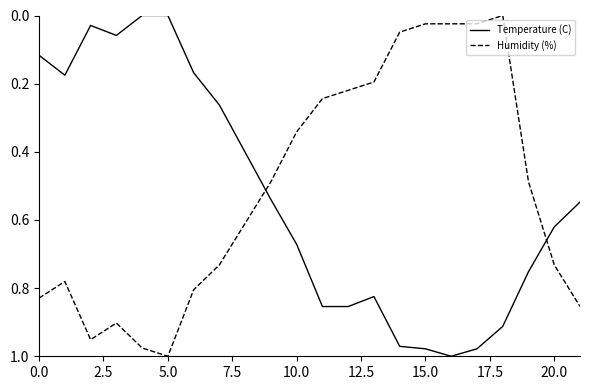

After their last crossing, which series has the higher values: Humidity (%) or Temperature (C)?

Humidity (%)